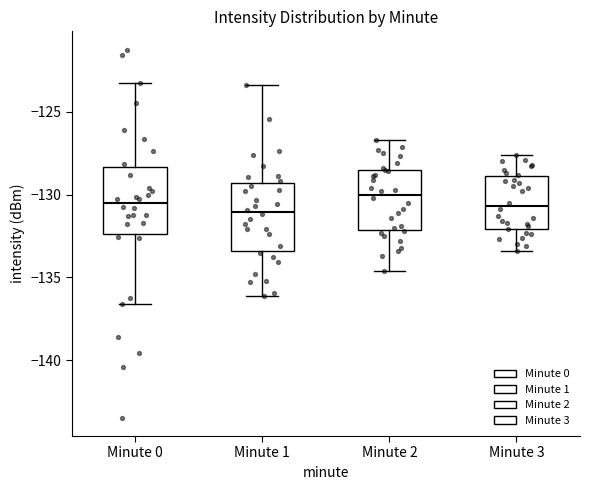

Which box has the highest median line?

Minute 2